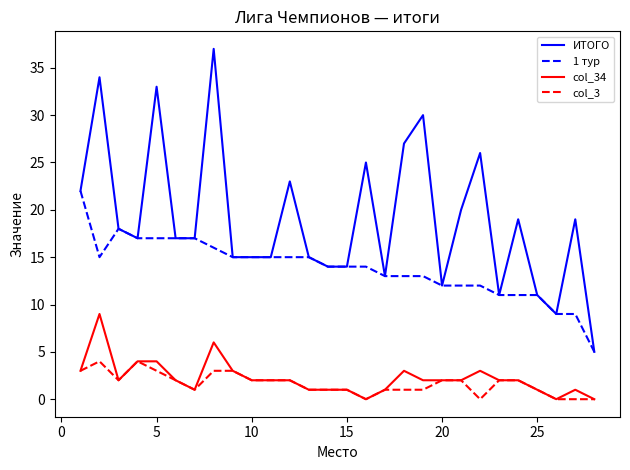

Rank the series by their maximum value, from highest to lowest.

ИТОГО, 1 тур, col_34, col_3